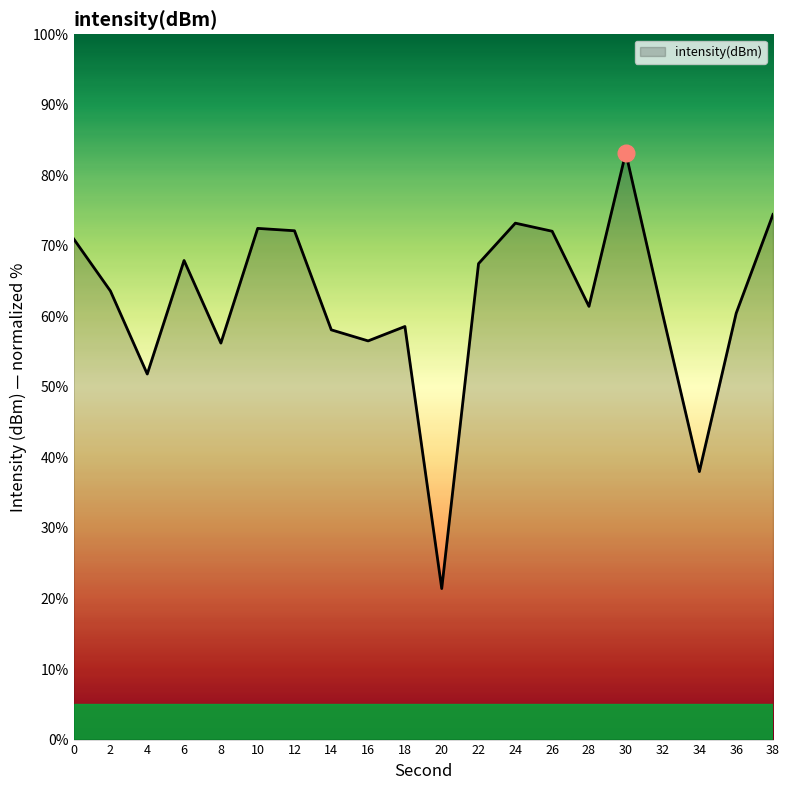

At which category does the chart reach its peak across all series?

30